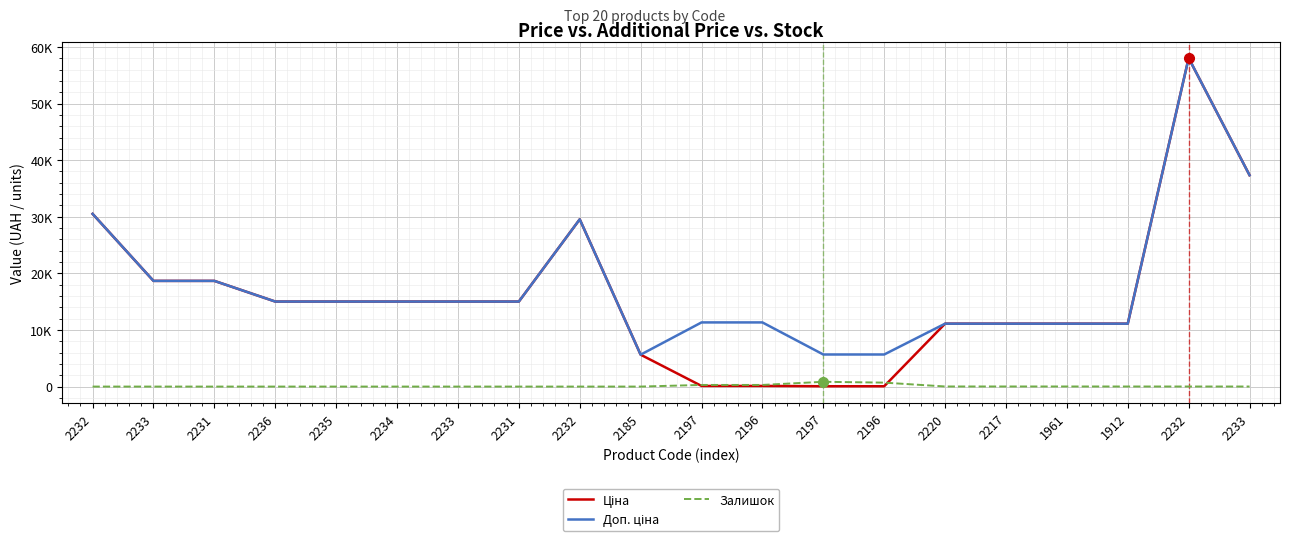

Does the chart display data point markers on the line(s)?

No